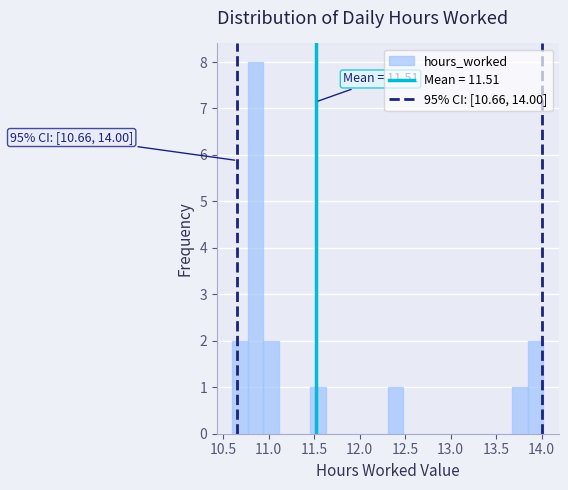

Around what value on the x-axis is the tallest bar? Give the approximate position of its centre, as read against the axis.

10.85